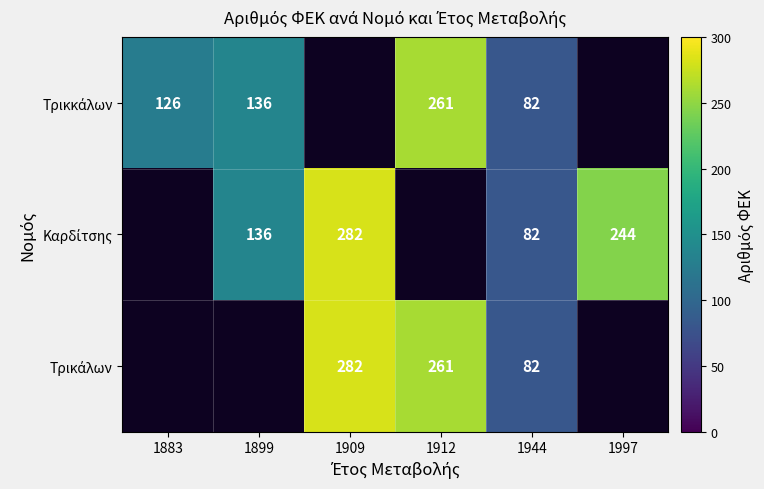

True or false: Τρικκάλων has a value of 261.0 at 1912.

True